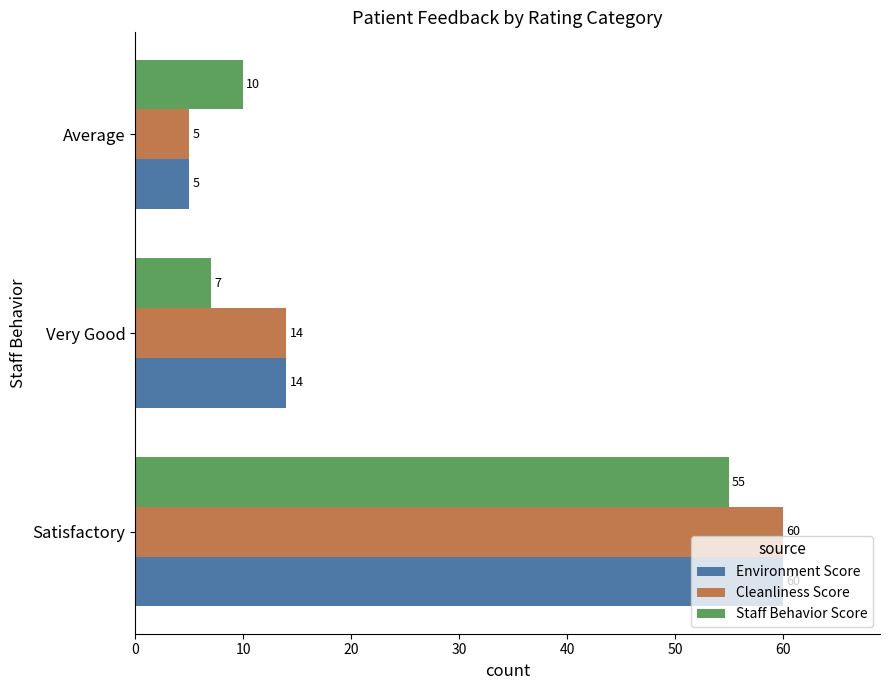

Which category has the highest value in the Staff Behavior Score series?

Satisfactory